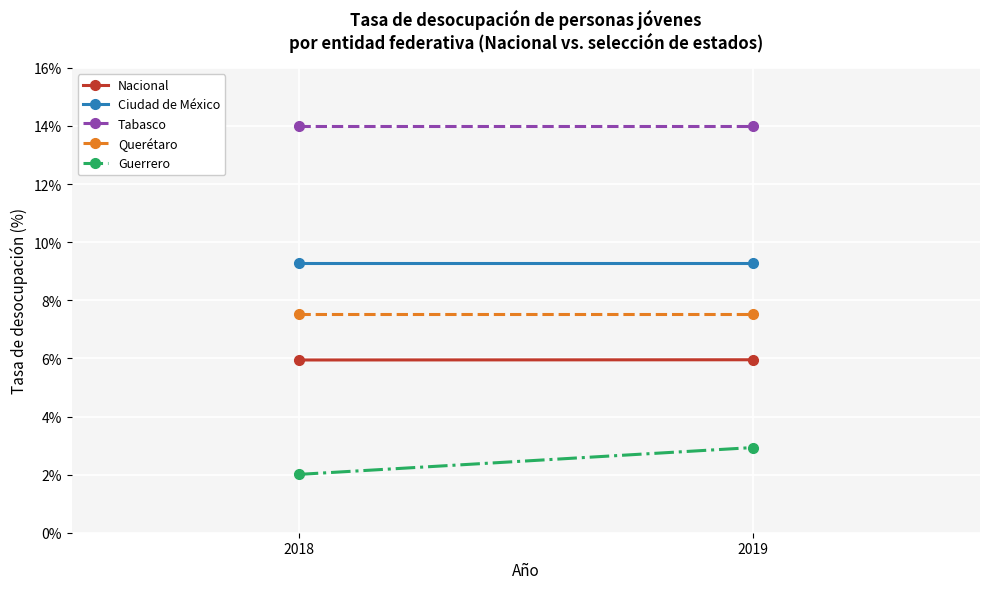

What is the total value across all series at 2019?

39.7